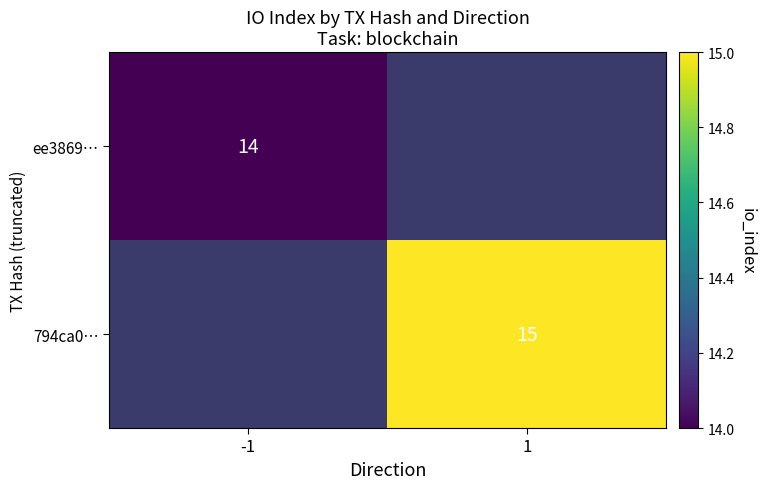

The 794ca0… series shows 15 at 1. True or false?

True